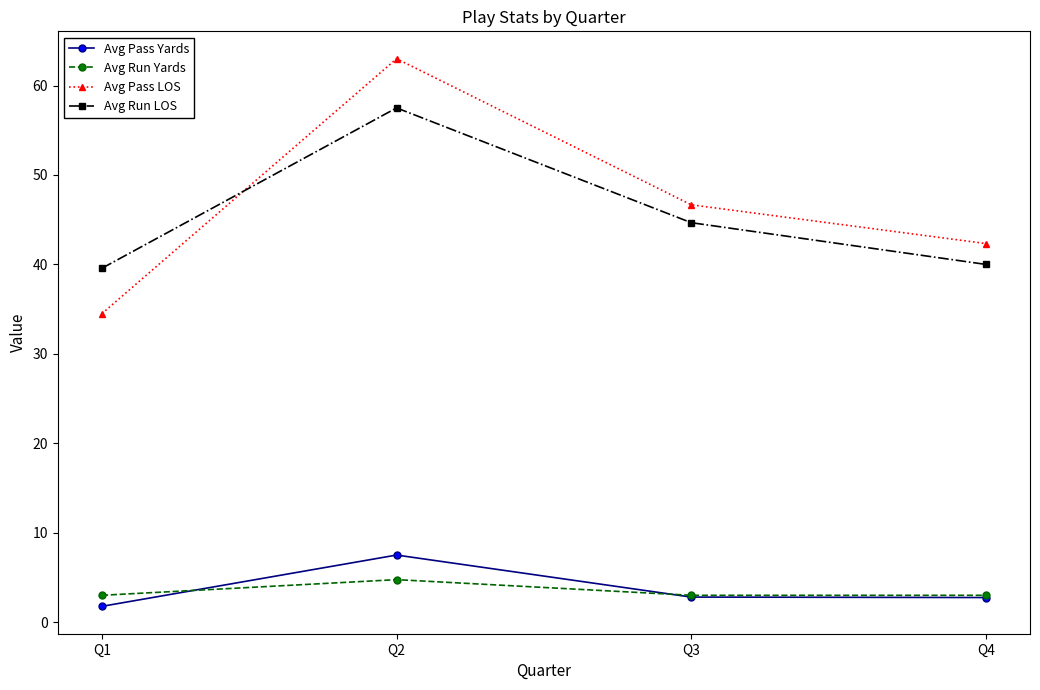

Does the chart have visible grid lines?

No